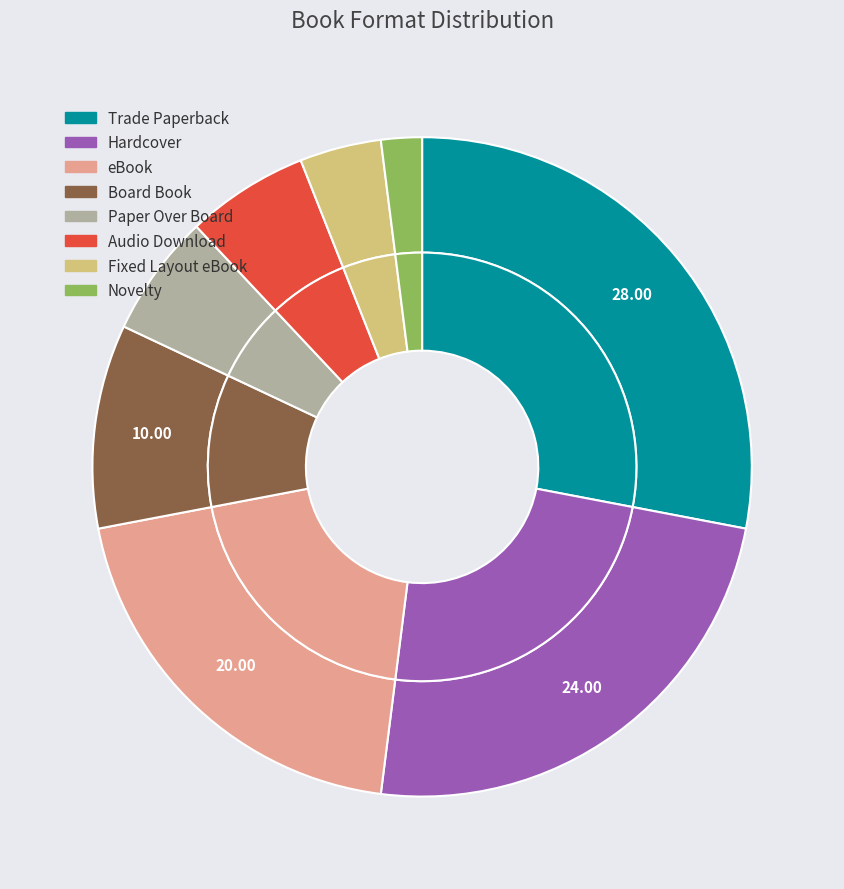

Is there a majority slice in this chart?

No